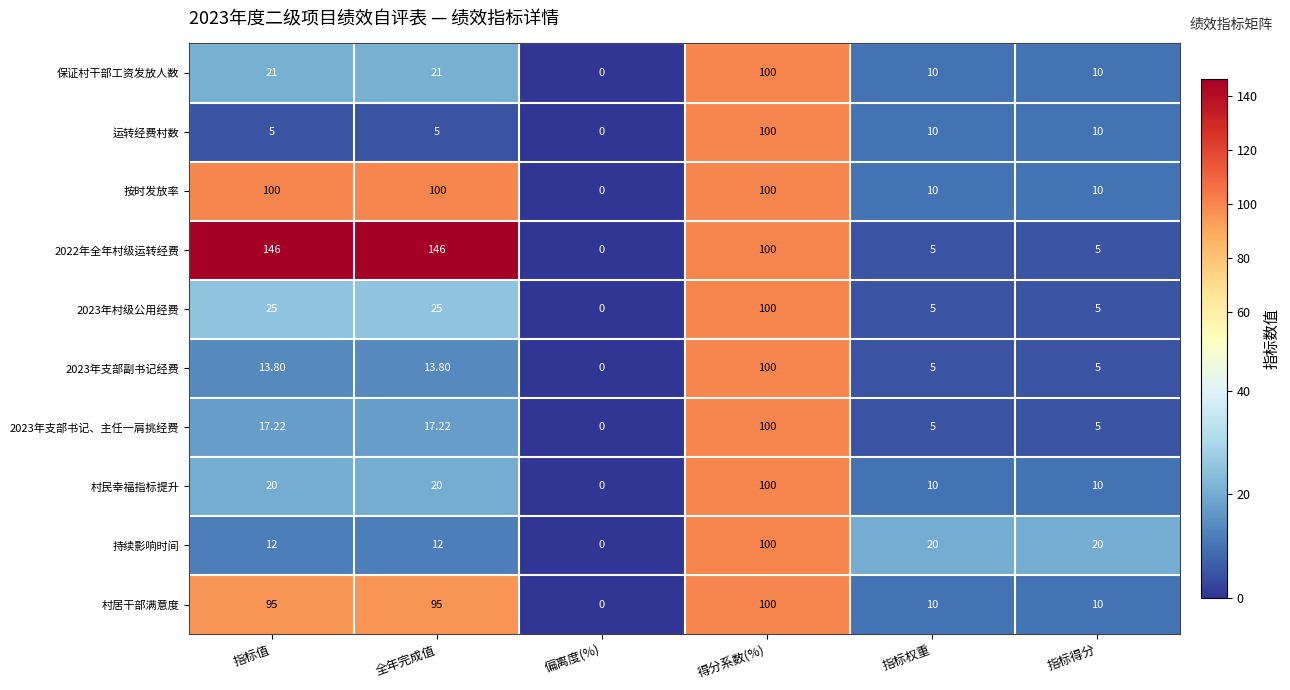

At which label does 村民幸福指标提升 reach its minimum?

偏离度(%)